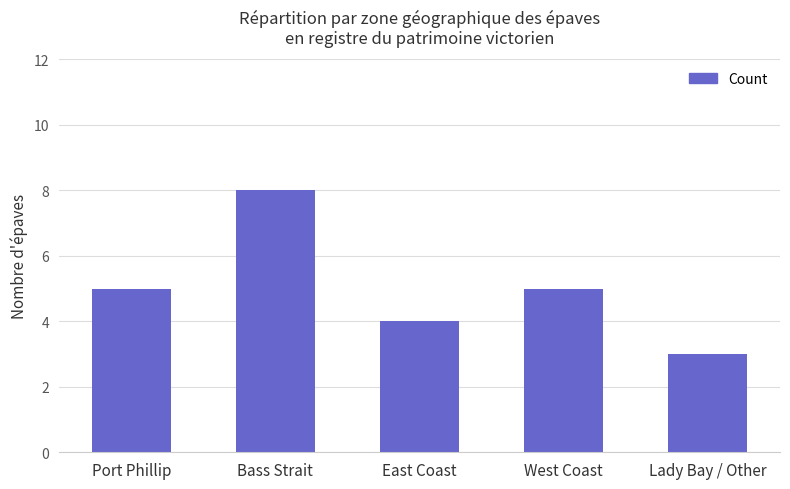

The value at East Coast is 4. True or false?

True